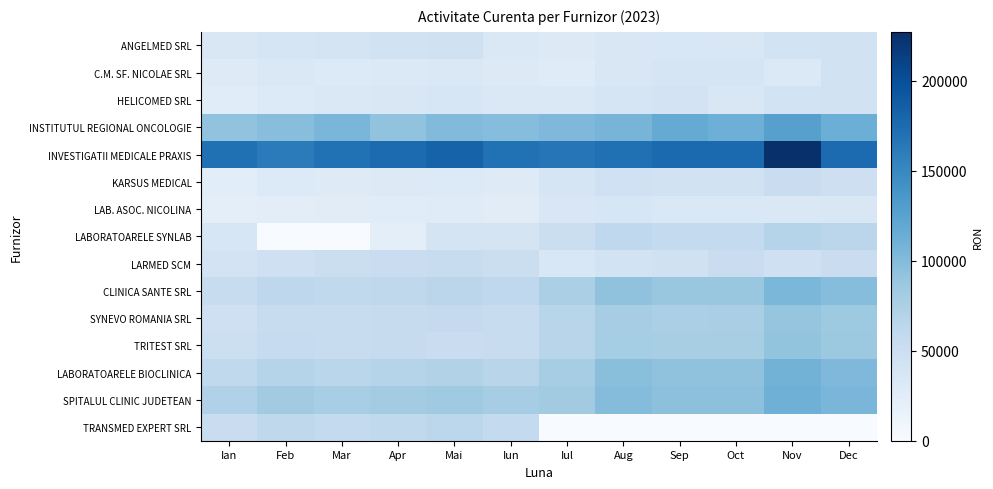

Between Mai and Iul, which is larger?

Mai